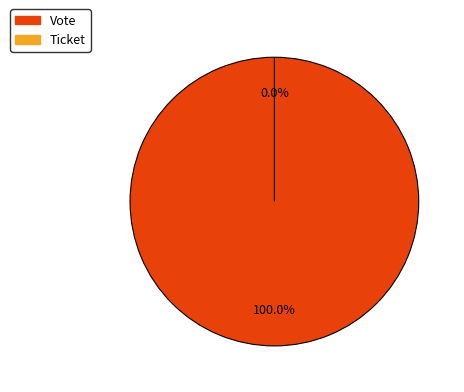

Which has a higher value, Vote or Ticket?

Vote